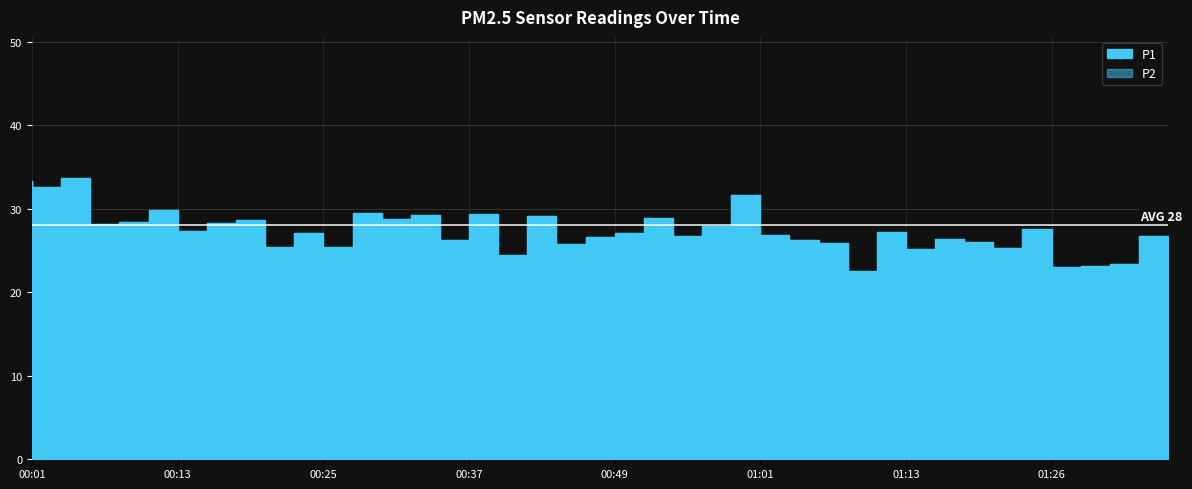

Reading left to right, what are all the values shown in this chart?

P1: 00:01=33.4	00:03=32.6	00:06=33.7	00:08=28.2	00:10=28.4	00:13=29.8	00:15=27.3	00:18=28.2	00:20=28.6	00:23=25.4	00:25=27.1	00:27=25.4	00:30=29.4	00:32=28.8	00:35=29.3	00:37=26.2	00:40=29.4	00:42=24.5	00:44=29.2	00:47=25.8	00:49=26.6	00:52=27.1	00:54=28.9	00:56=26.8	00:59=28.0	01:01=31.6	01:04=26.9	01:06=26.3	01:09=25.9	01:11=22.6	01:13=27.2	01:16=25.1	01:18=26.4	01:21=26.0	01:23=25.3	01:26=27.6	01:28=23.1	01:31=23.2	01:33=23.4	01:36=26.7
P2: 00:01=13.9	00:03=15.0	00:06=15.6	00:08=14.4	00:10=14.2	00:13=14.2	00:15=12.6	00:18=12.9	00:20=13.0	00:23=12.4	00:25=12.9	00:27=12.6	00:30=14.2	00:32=13.7	00:35=13.4	00:37=13.9	00:40=14.6	00:42=12.0	00:44=13.5	00:47=12.4	00:49=12.4	00:52=13.3	00:54=13.7	00:56=13.4	00:59=14.3	01:01=14.6	01:04=13.3	01:06=13.7	01:09=12.8	01:11=12.2	01:13=12.8	01:16=11.6	01:18=12.6	01:21=12.7	01:23=13.0	01:26=12.7	01:28=12.2	01:31=12.2	01:33=12.6	01:36=11.9